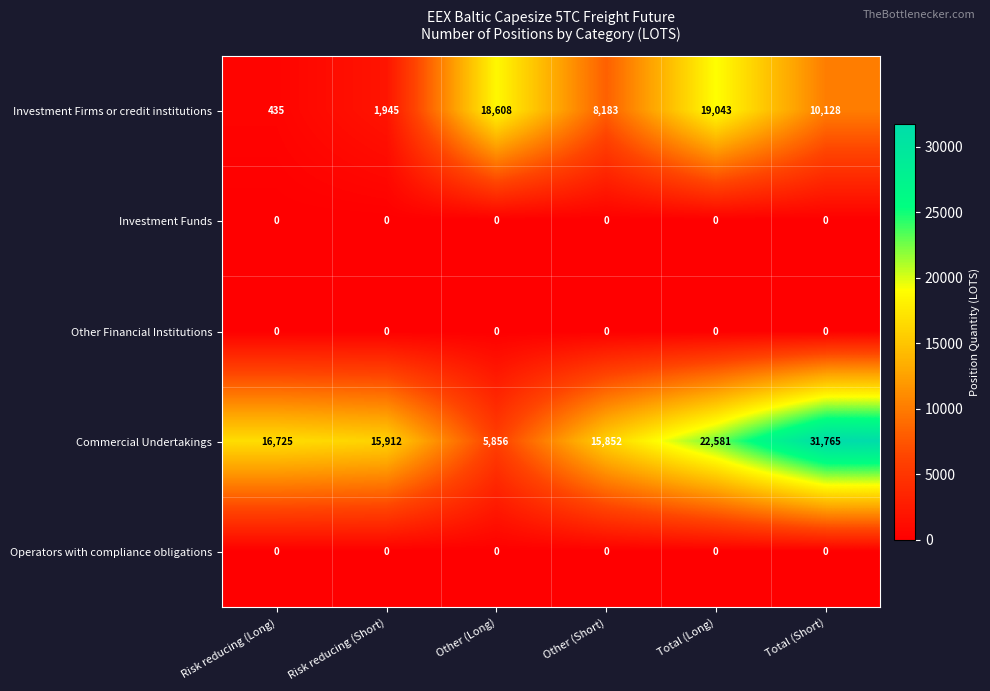

What is the greatest value displayed?

31765